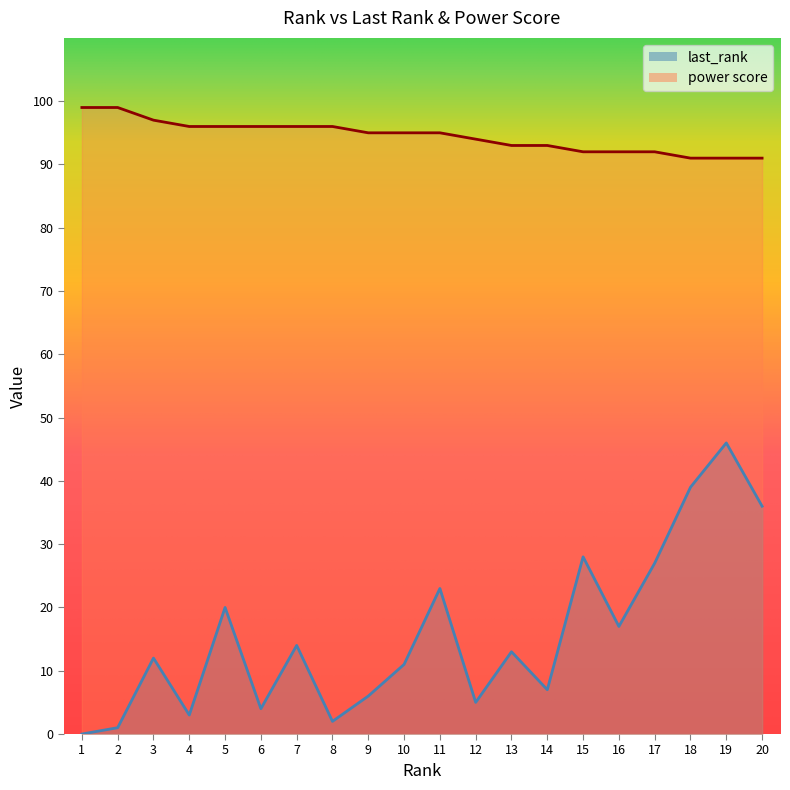

Reading right to left, extract all data points from this chart.

last_rank: 36	46	39	27	17	28	7	13	5	23	11	6	2	14	4	20	3	12	1	0
power score: 91	91	91	92	92	92	93	93	94	95	95	95	96	96	96	96	96	97	99	99